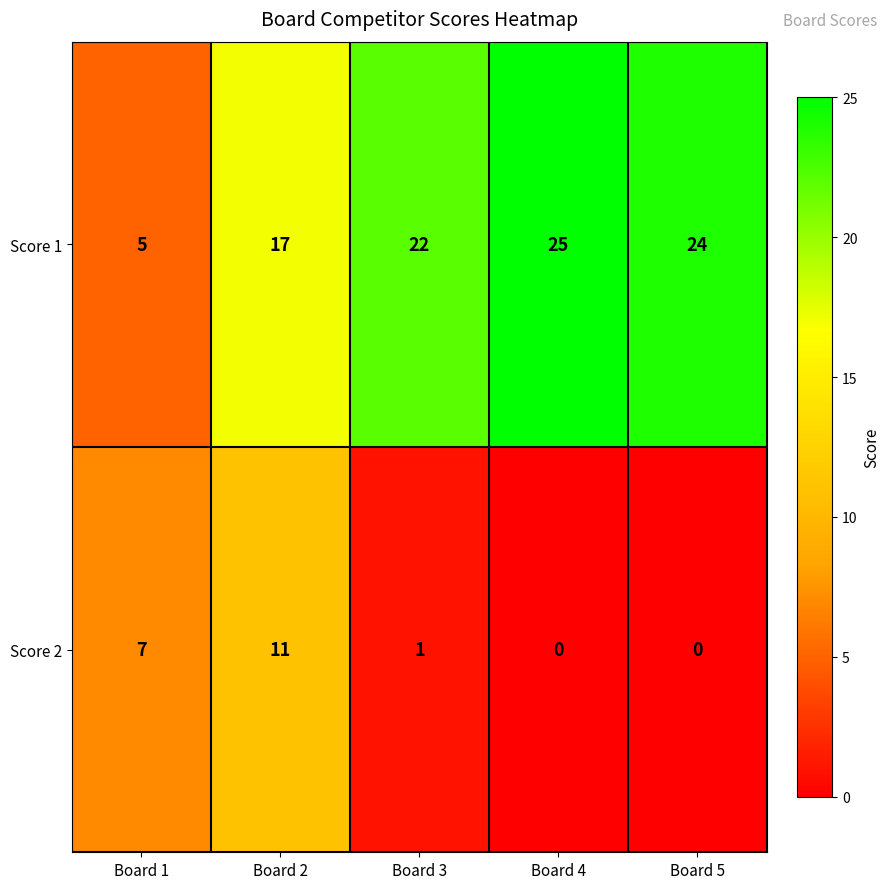

At which category is the sum across all series the highest?

Board 2